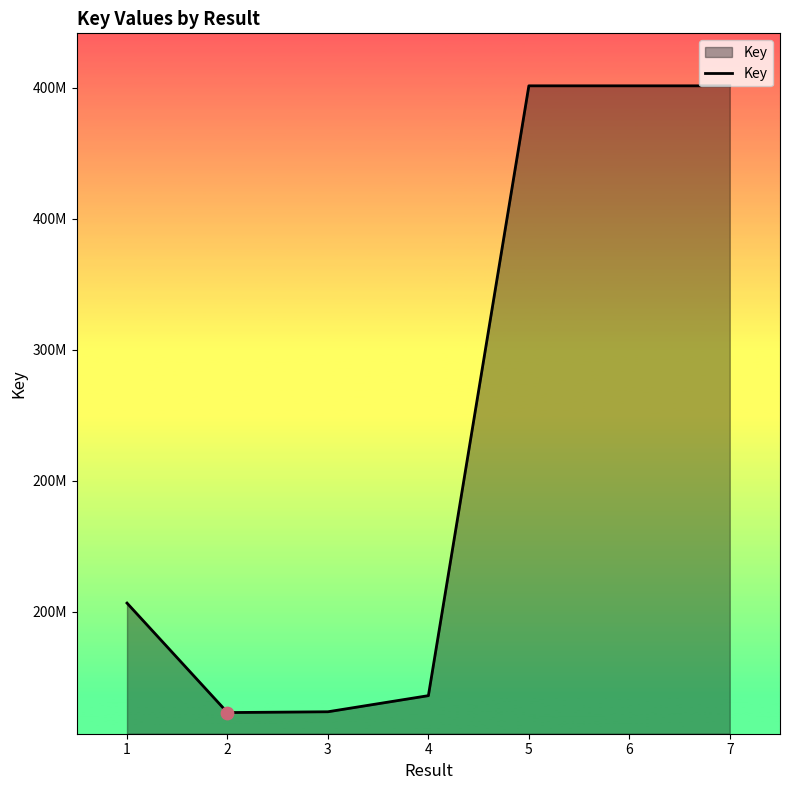

Which has a higher value, 3 or 2?

3